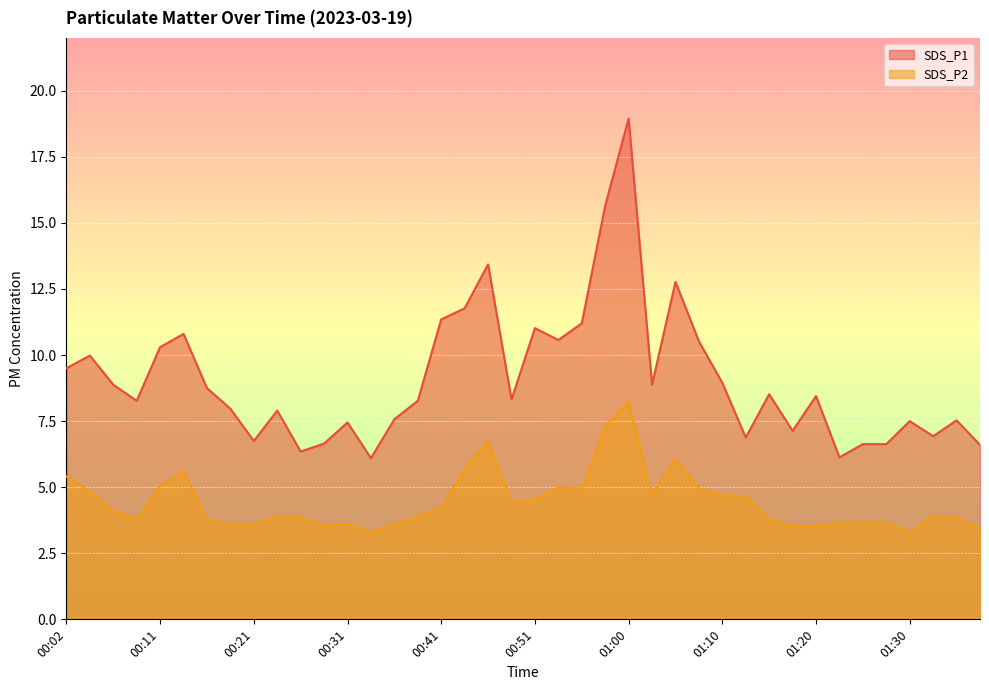

Rank the categories by SDS_P2 value from highest to lowest.

01:00, 00:58, 00:46, 01:05, 00:43, 00:14, 00:02, 00:11, 00:53, 00:55, 01:08, 00:04, 01:03, 01:10, 01:12, 00:51, 00:48, 00:41, 00:07, 00:24, 01:32, 00:38, 00:26, 01:35, 00:09, 01:15, 00:16, 01:25, 01:27, 01:22, 00:19, 00:21, 00:31, 00:36, 00:29, 01:17, 01:20, 01:38, 00:33, 01:30